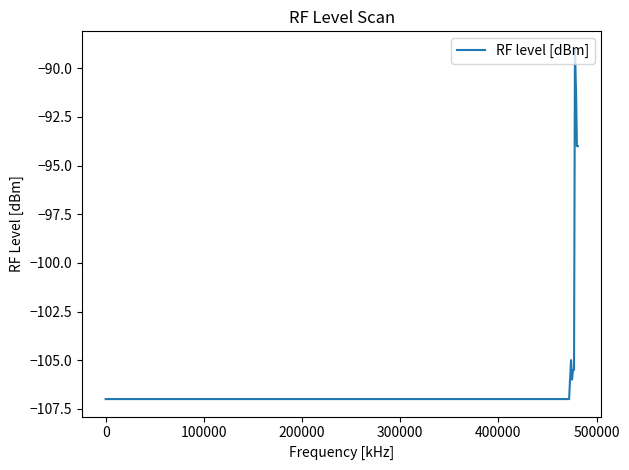

What is the smallest value displayed?

-107.0